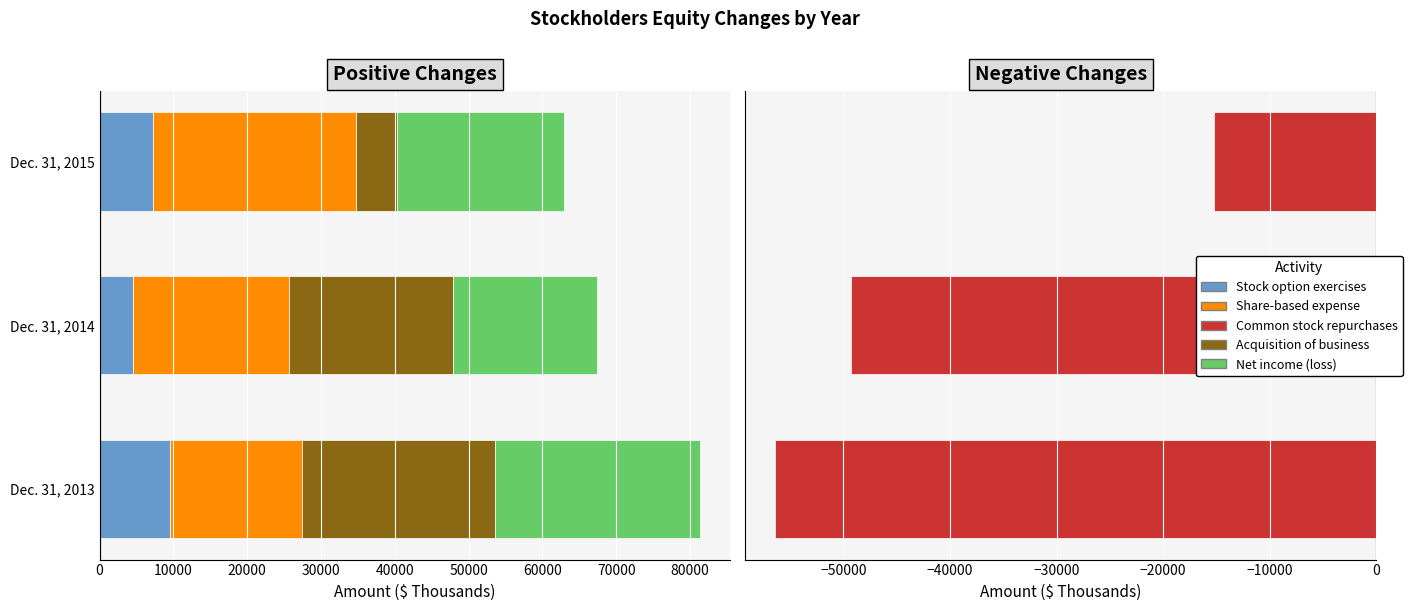

Count the Common stock repurchases values in the range -56386 to -15250.

3